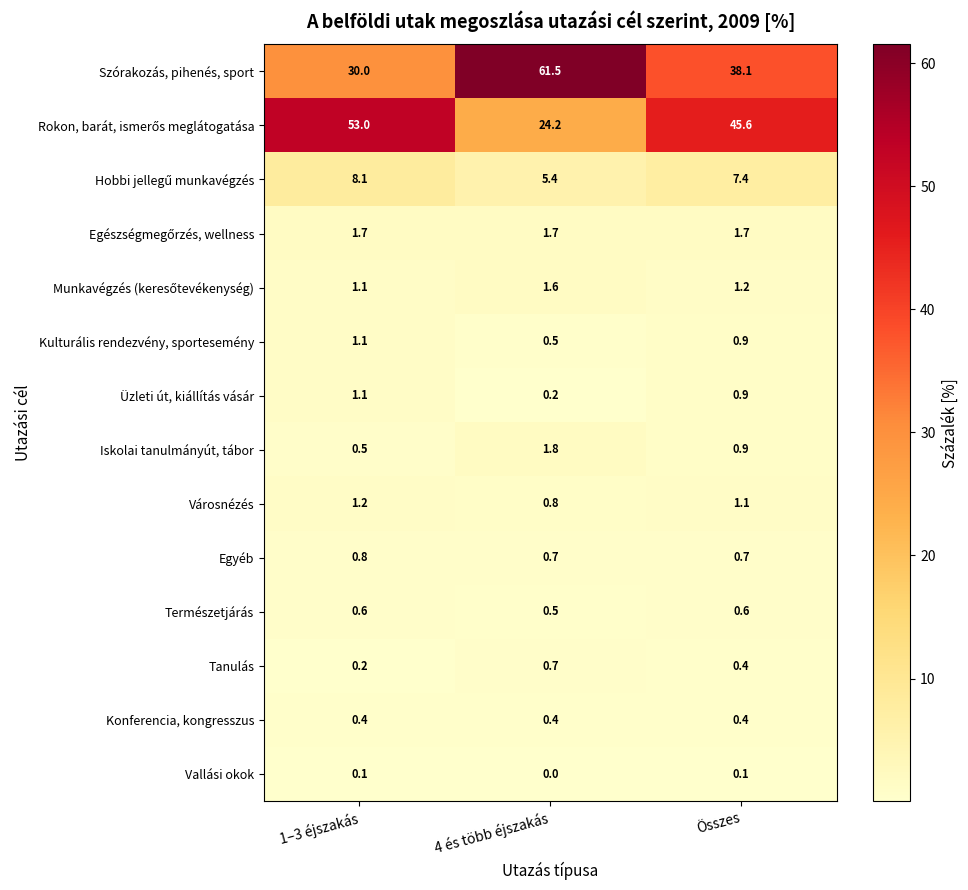

Is it true that Kulturális rendezvény, sportesemény equals 0.5 at 4 és több éjszakás?

True